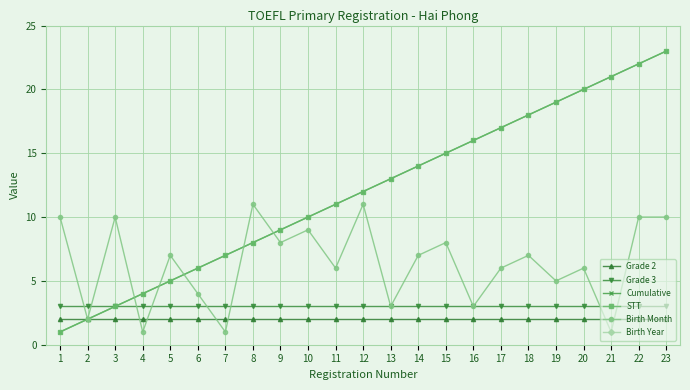

What is the value of the Grade 2 point at the 4th from the left?

2